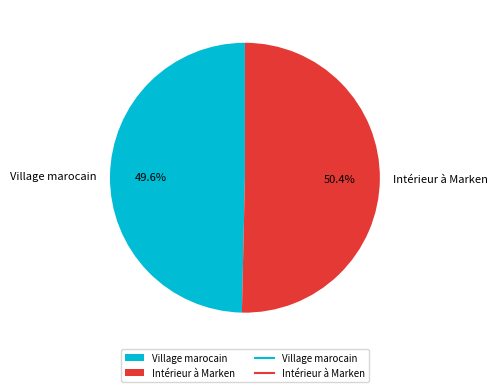

What percentage do Intérieur à Marken and Village marocain together represent?

100.0%